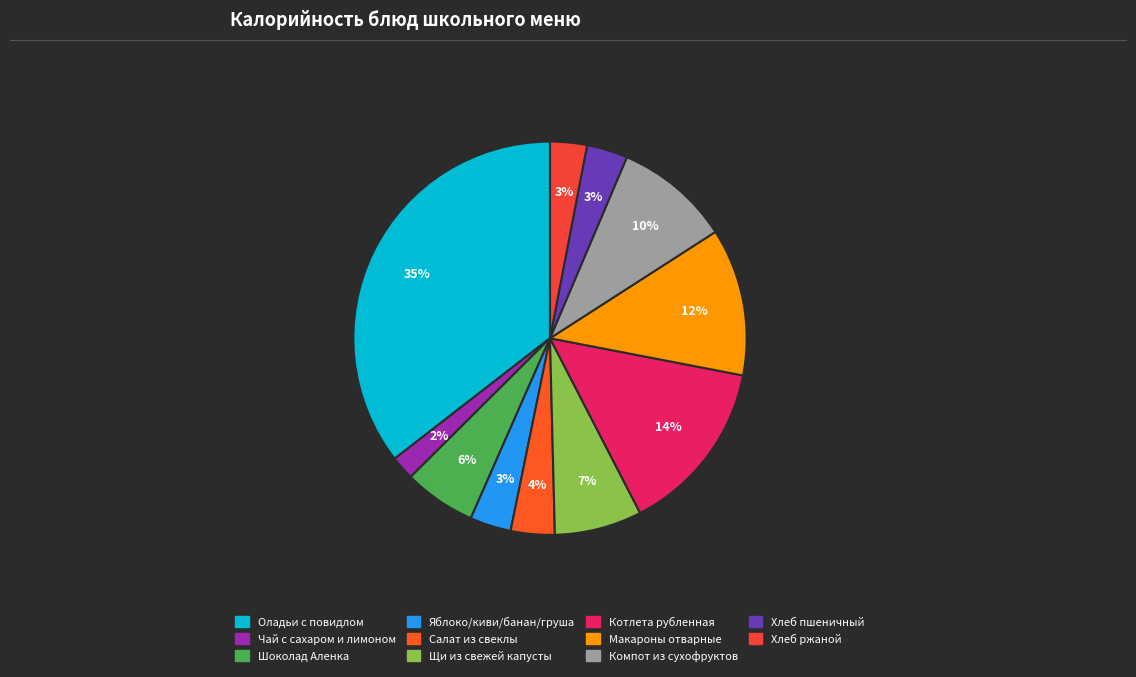

Which category has the biggest portion of the pie?

Оладьи с повидлом